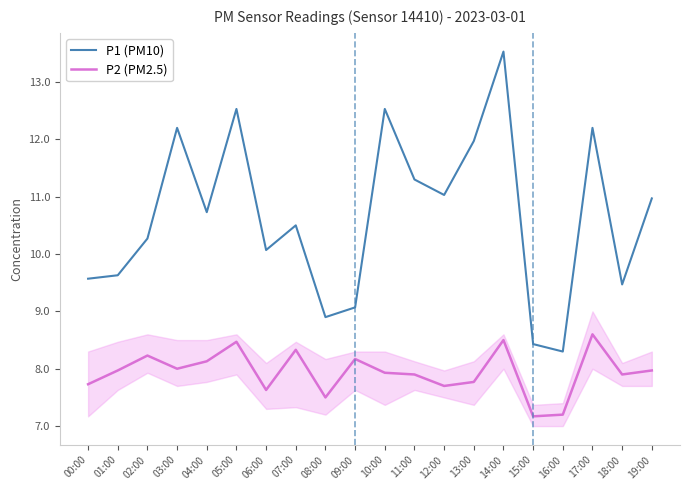

What is the greatest value displayed?

13.5